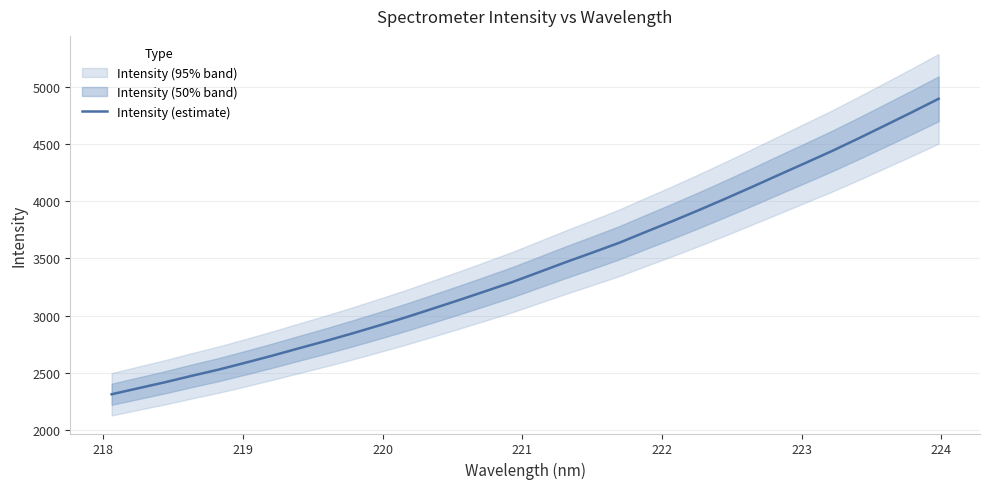

What is the minimum value shown in the chart?

2313.4